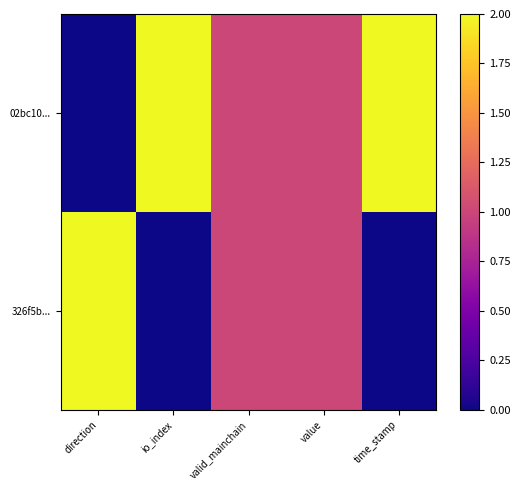

Reading right to left, transcribe all the data shown in this chart.

02bc10...: time_stamp=2	value=1	valid_mainchain=1	io_index=2	direction=0
326f5b...: time_stamp=0	value=1	valid_mainchain=1	io_index=0	direction=2